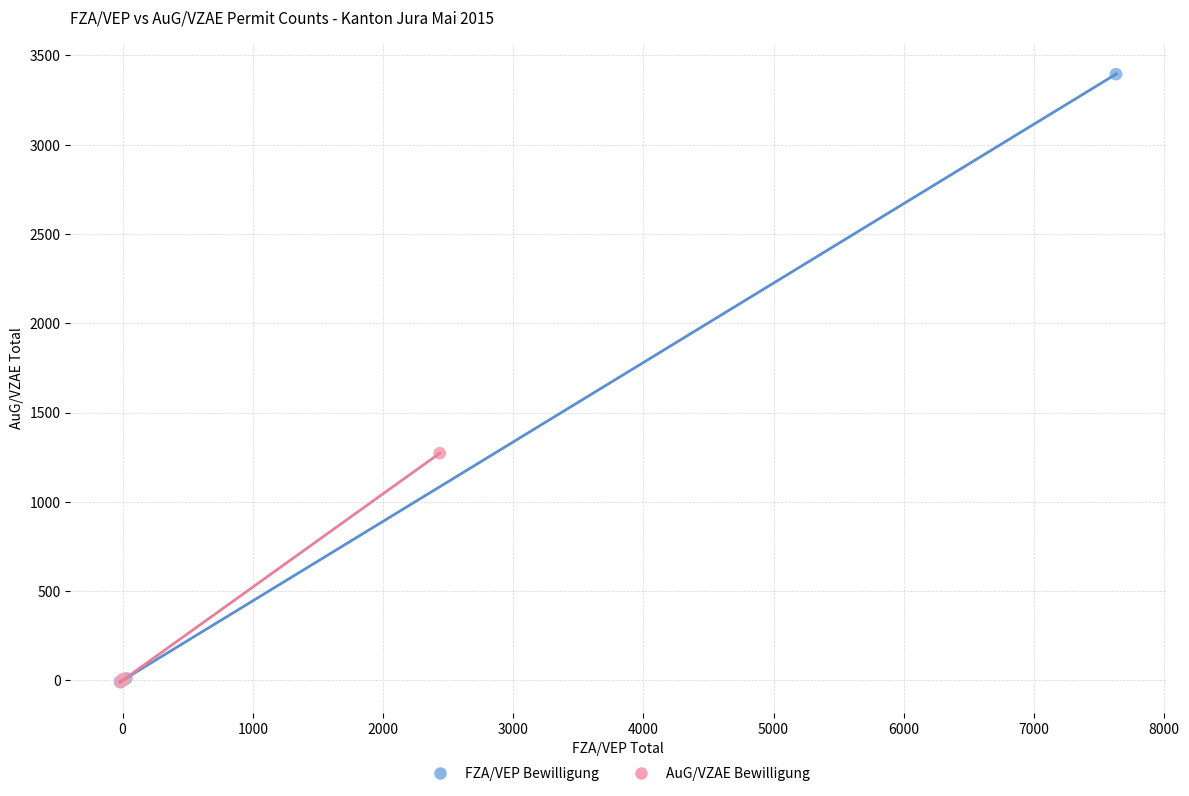

What are all the series names shown in the legend?

FZA/VEP Bewilligung, AuG/VZAE Bewilligung